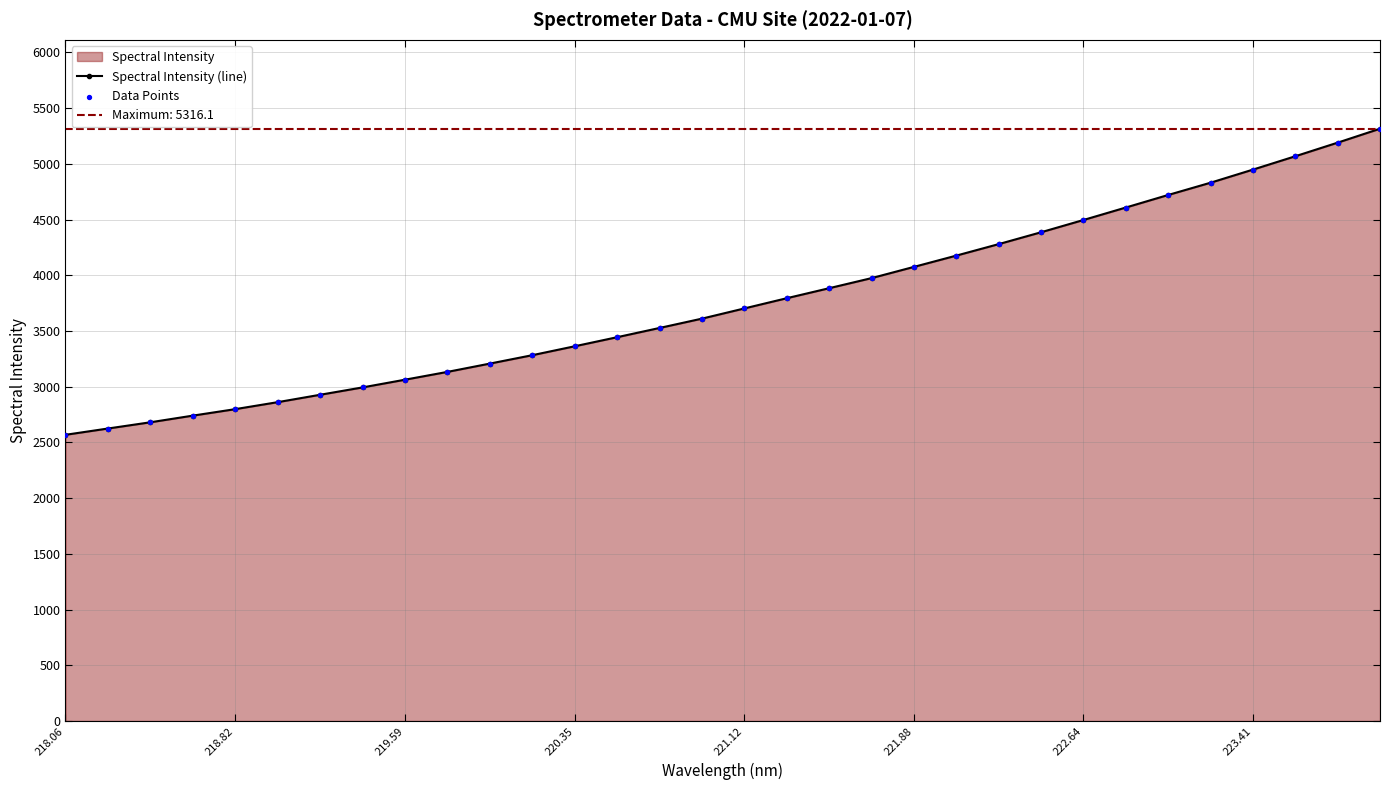

At how many categories does at least one series exceed 4213?

10